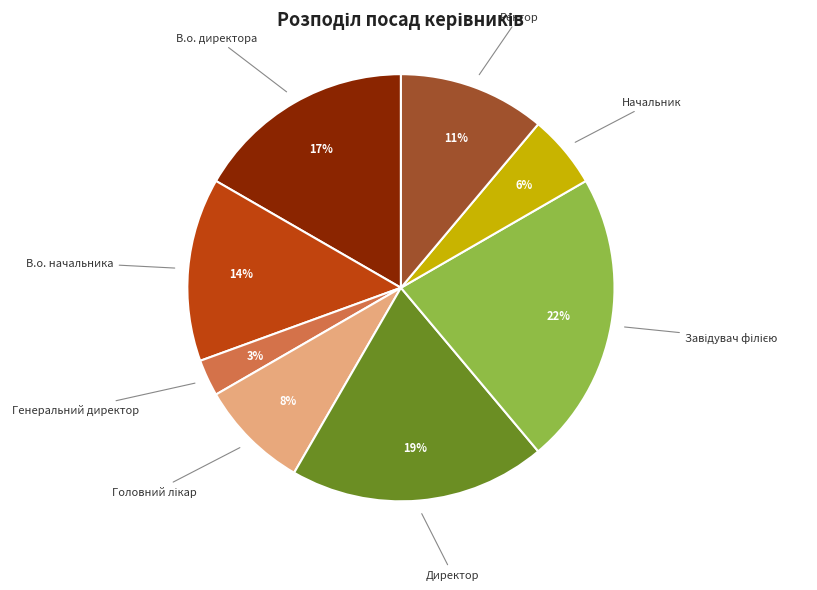

What percentage is the В.о. директора slice, to the nearest percent?

17%